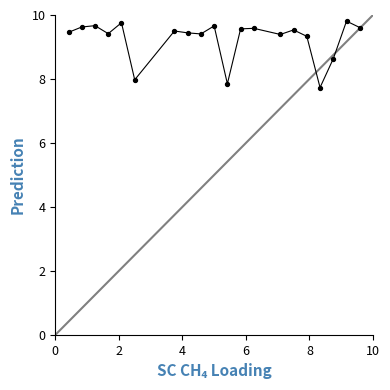

What is the difference between the maximum and minimum values?

2.1